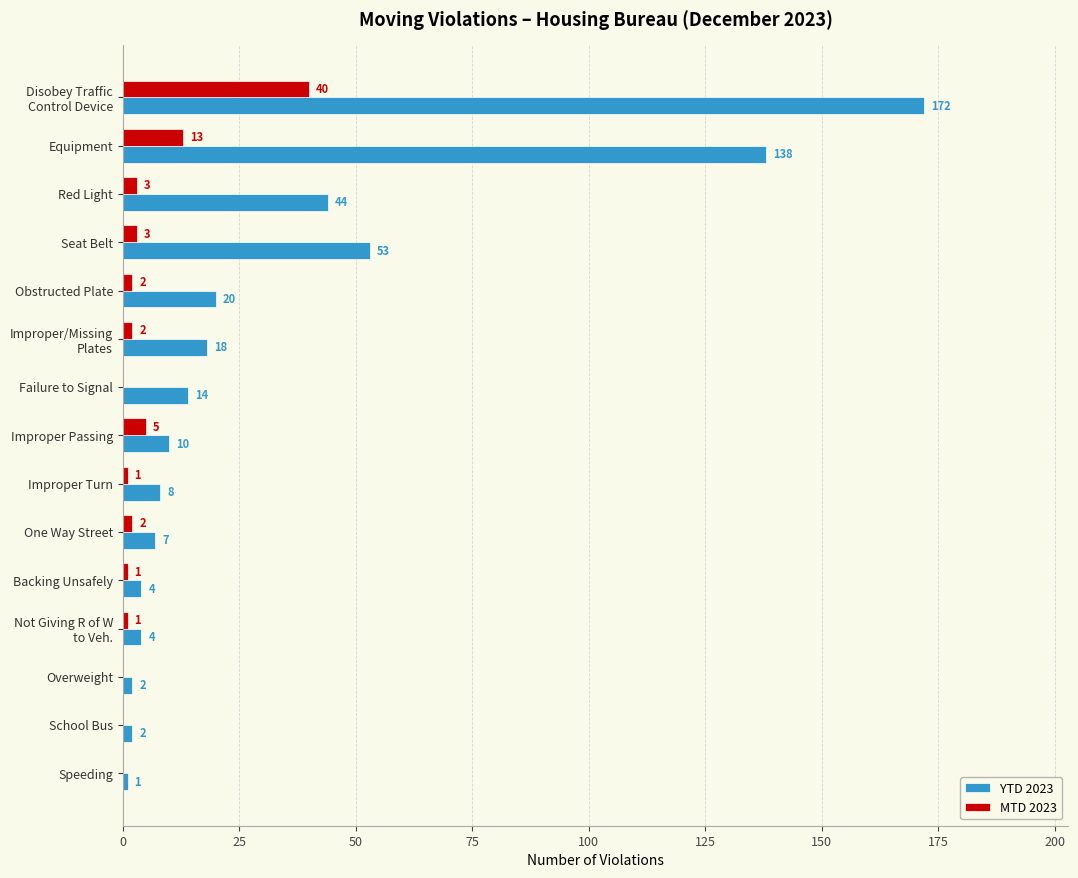

Is the value of YTD 2023 at Seat Belt greater than the value of MTD 2023 at Seat Belt?

Yes